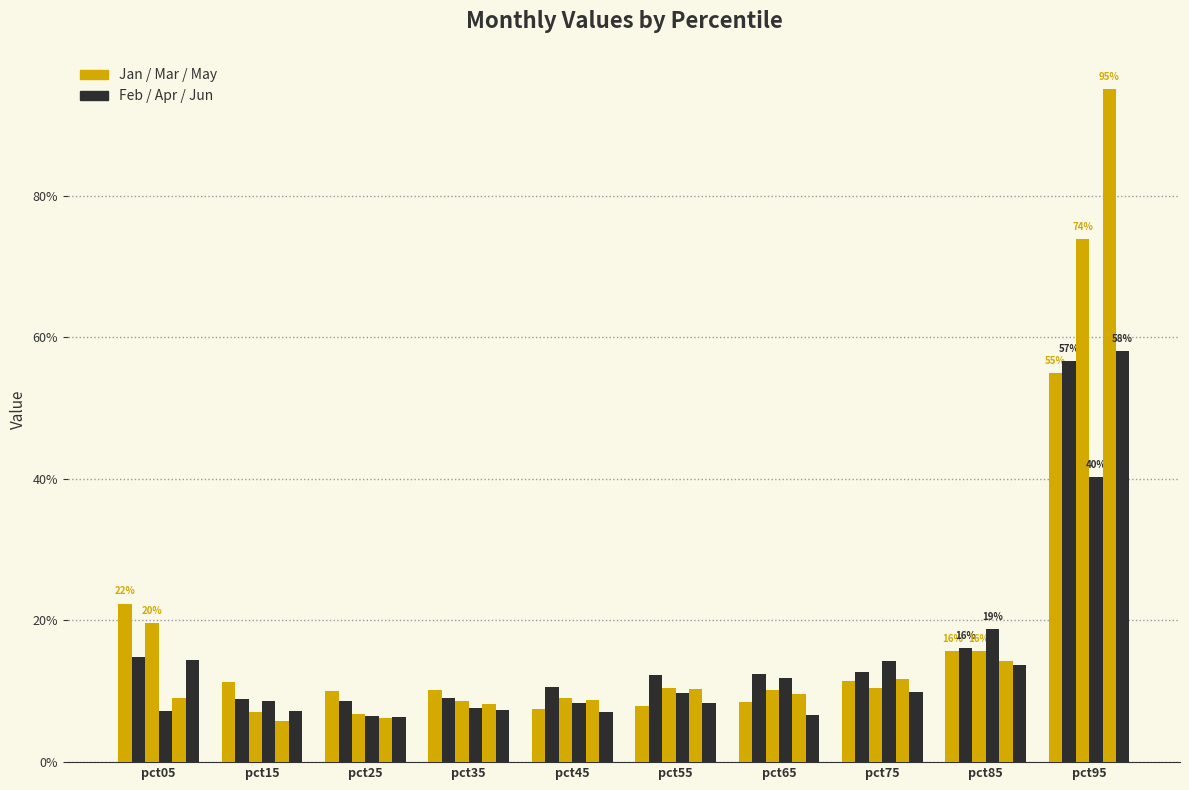

Reading right to left, transcribe all the data shown in this chart.

Jan: pct95=0.5	pct85=0.2	pct75=0.1	pct65=0.1	pct55=0.1	pct45=0.1	pct35=0.1	pct25=0.1	pct15=0.1	pct05=0.2
Feb: pct95=0.6	pct85=0.2	pct75=0.1	pct65=0.1	pct55=0.1	pct45=0.1	pct35=0.1	pct25=0.1	pct15=0.1	pct05=0.1
Mar: pct95=0.7	pct85=0.2	pct75=0.1	pct65=0.1	pct55=0.1	pct45=0.1	pct35=0.1	pct25=0.1	pct15=0.1	pct05=0.2
Apr: pct95=0.4	pct85=0.2	pct75=0.1	pct65=0.1	pct55=0.1	pct45=0.1	pct35=0.1	pct25=0.1	pct15=0.1	pct05=0.1
May: pct95=0.9	pct85=0.1	pct75=0.1	pct65=0.1	pct55=0.1	pct45=0.1	pct35=0.1	pct25=0.1	pct15=0.1	pct05=0.1
Jun: pct95=0.6	pct85=0.1	pct75=0.1	pct65=0.1	pct55=0.1	pct45=0.1	pct35=0.1	pct25=0.1	pct15=0.1	pct05=0.1